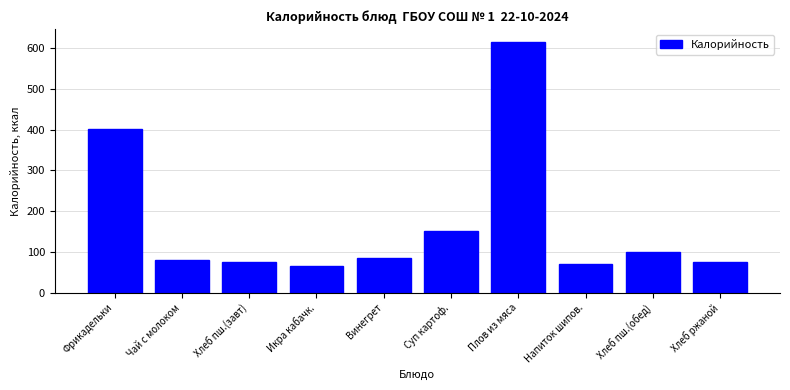

What is the value of the 6th bar from the left?

150.8